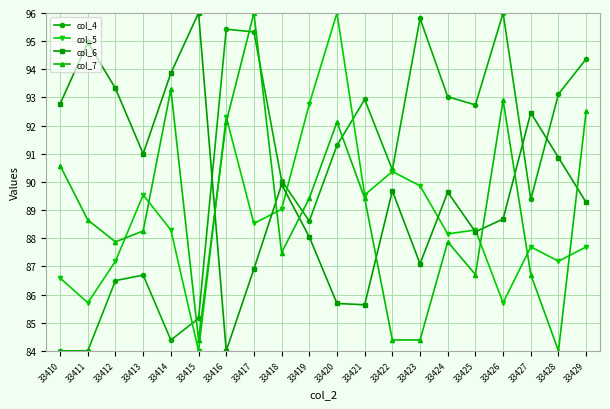

What value does the col_6 series have at 33426?

88.7